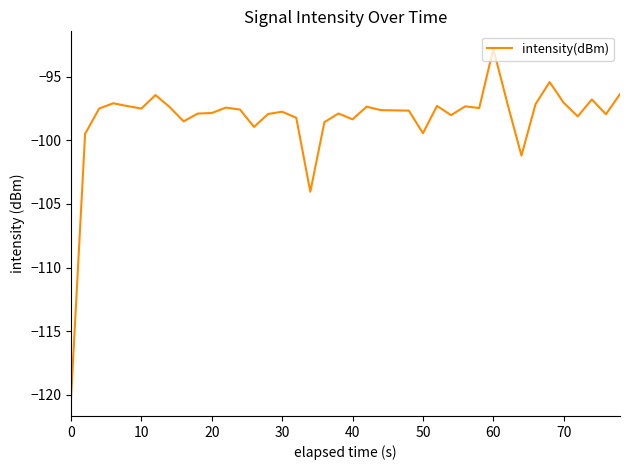

What is the difference between the maximum and minimum values?

27.5